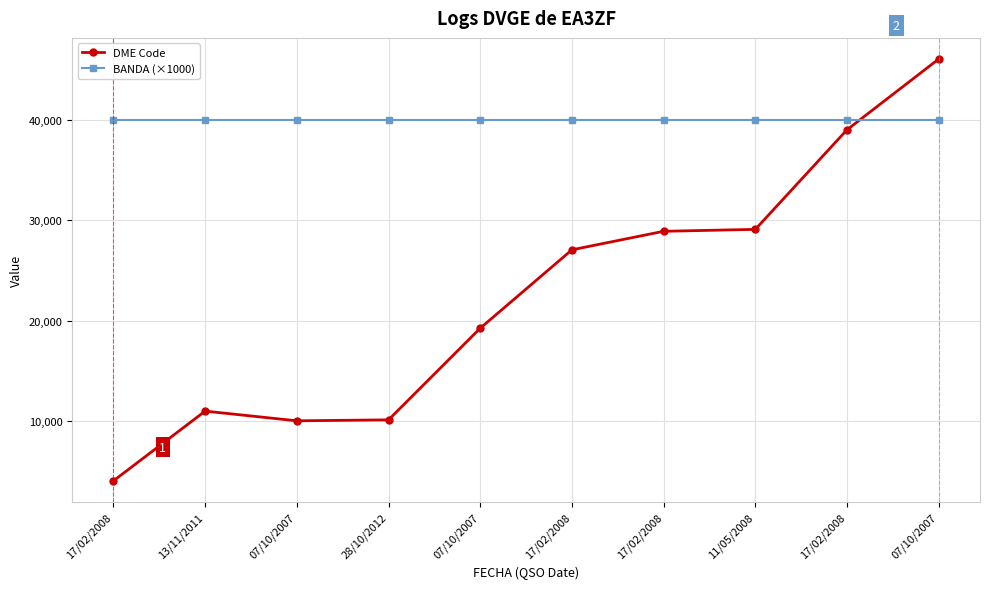

How many lines are shown in the chart?

2